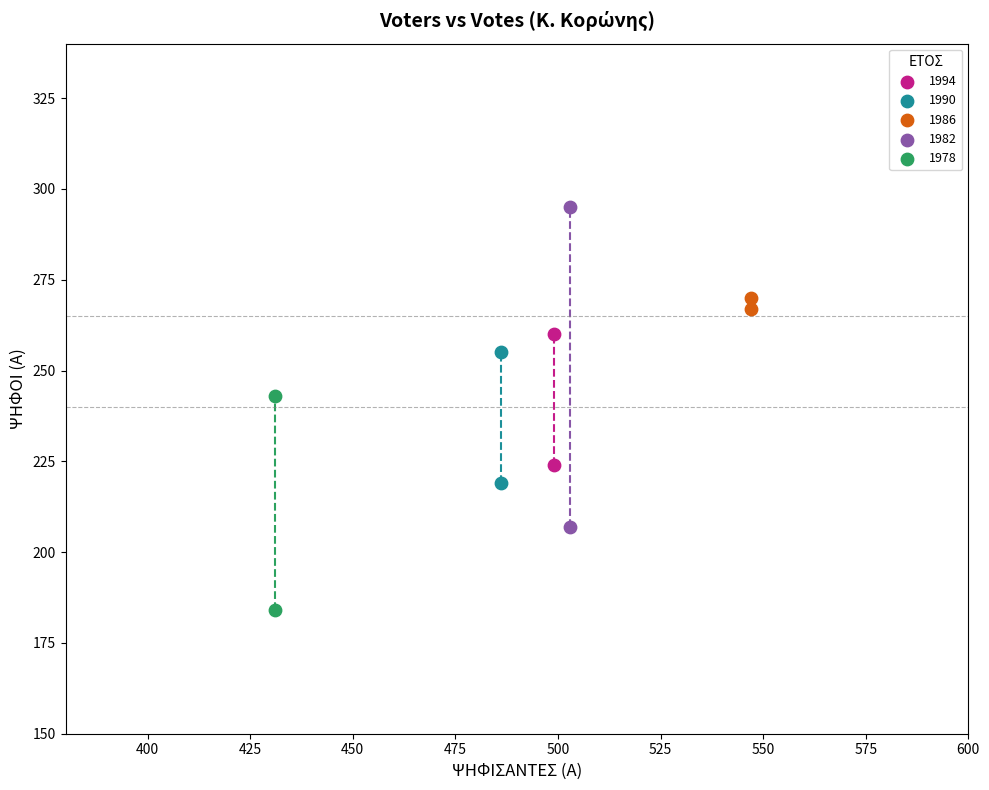

What are all the series names shown in the legend?

1994, 1990, 1986, 1982, 1978